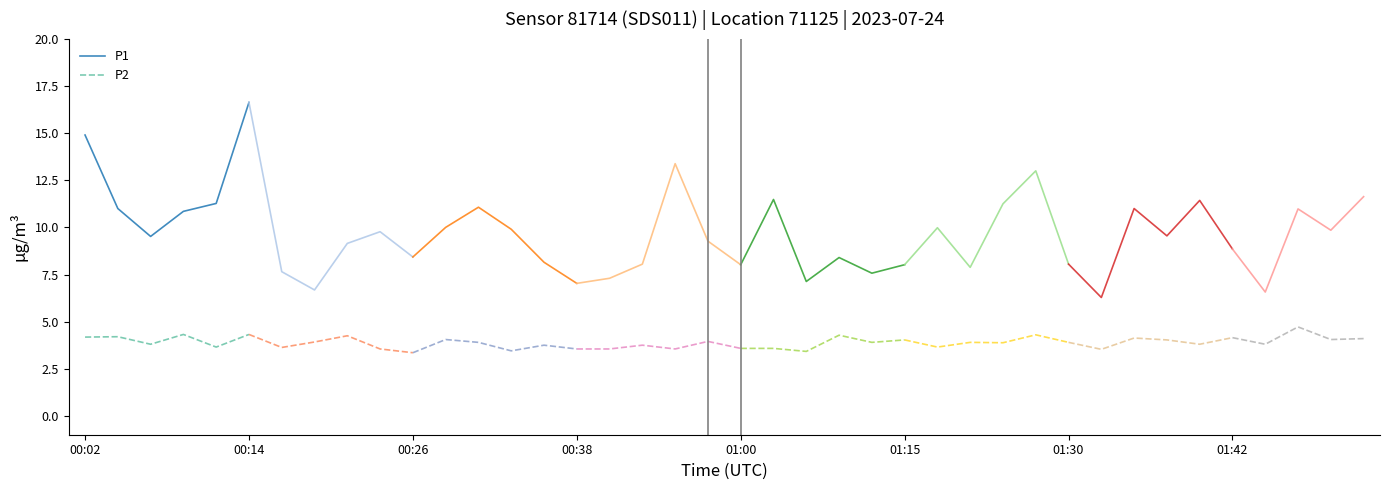

List the series in order of their overall mean, highest first.

P1, P2